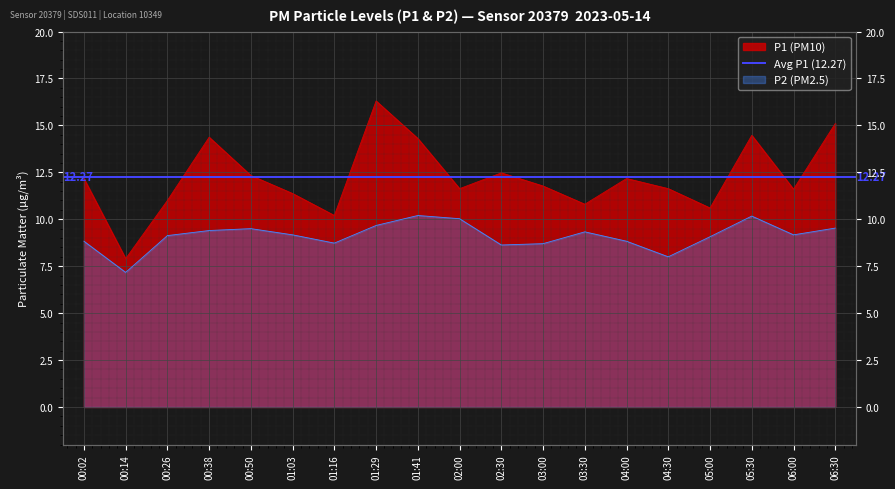

How many lines are shown in the chart?

2